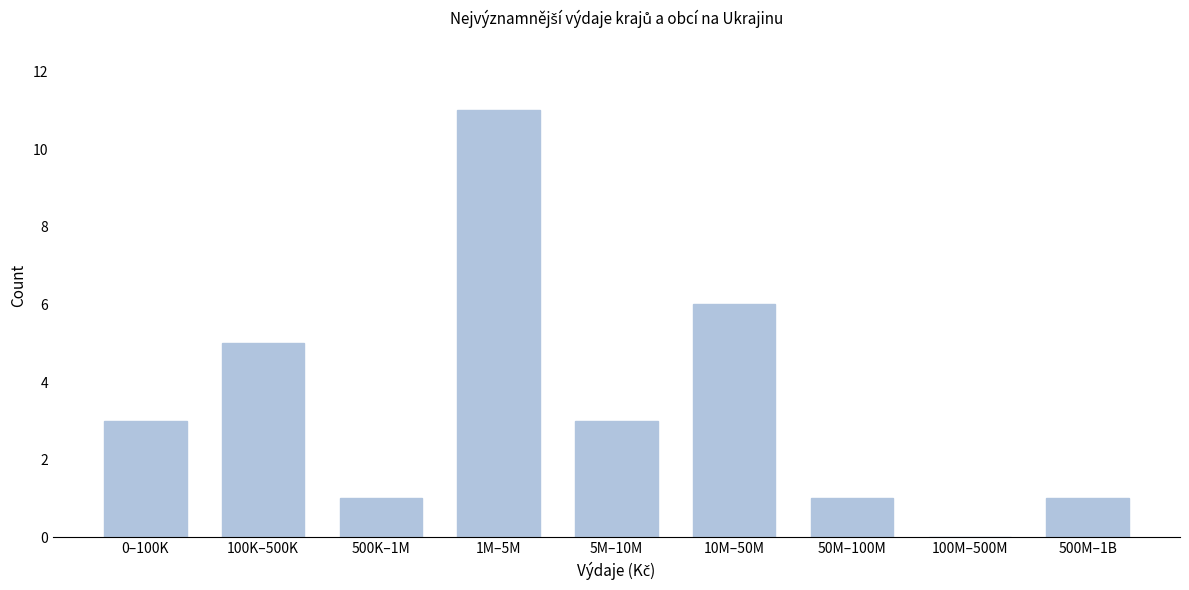

Reading left to right, transcribe all the data shown in this chart.

0–100K=3	100K–500K=5	500K–1M=1	1M–5M=11	5M–10M=3	10M–50M=6	50M–100M=1	100M–500M=0	500M–1B=1